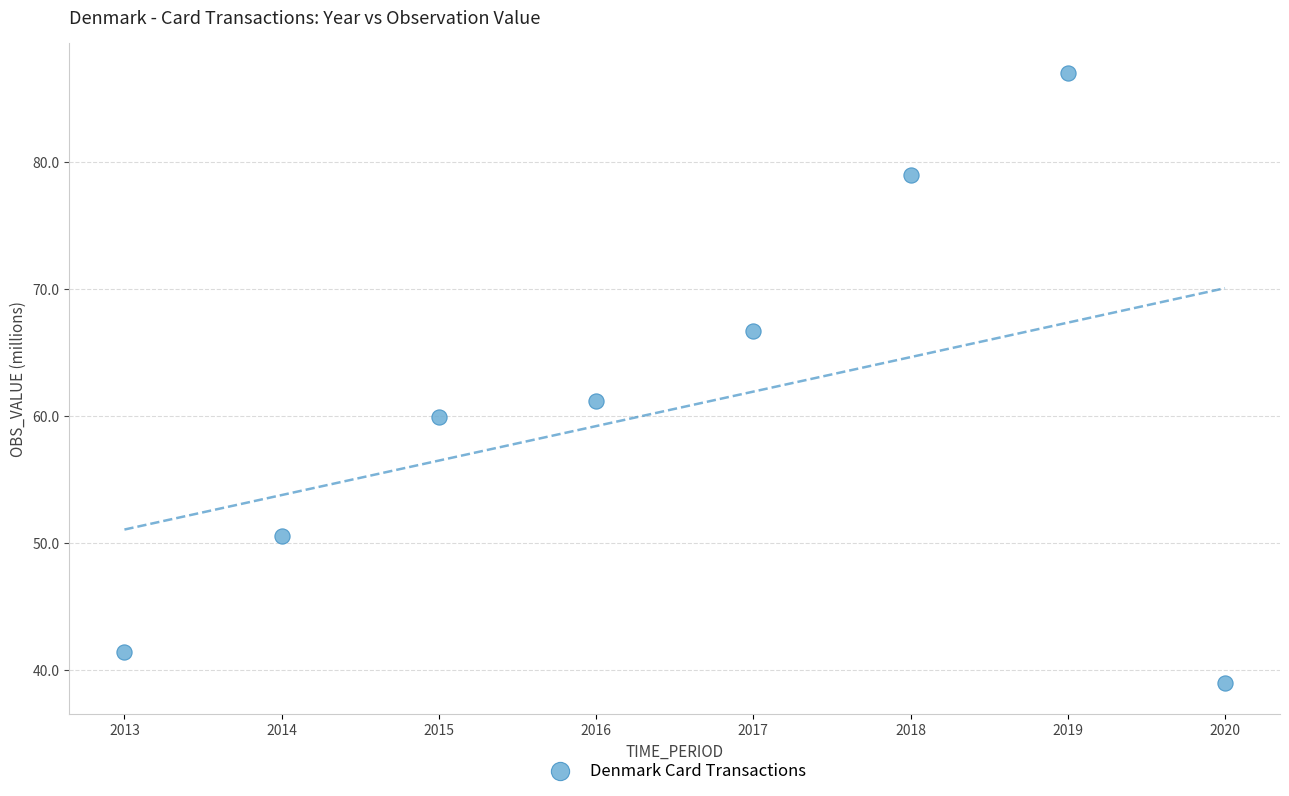

What Y value in the scatter plot is closest to 62?

61.1